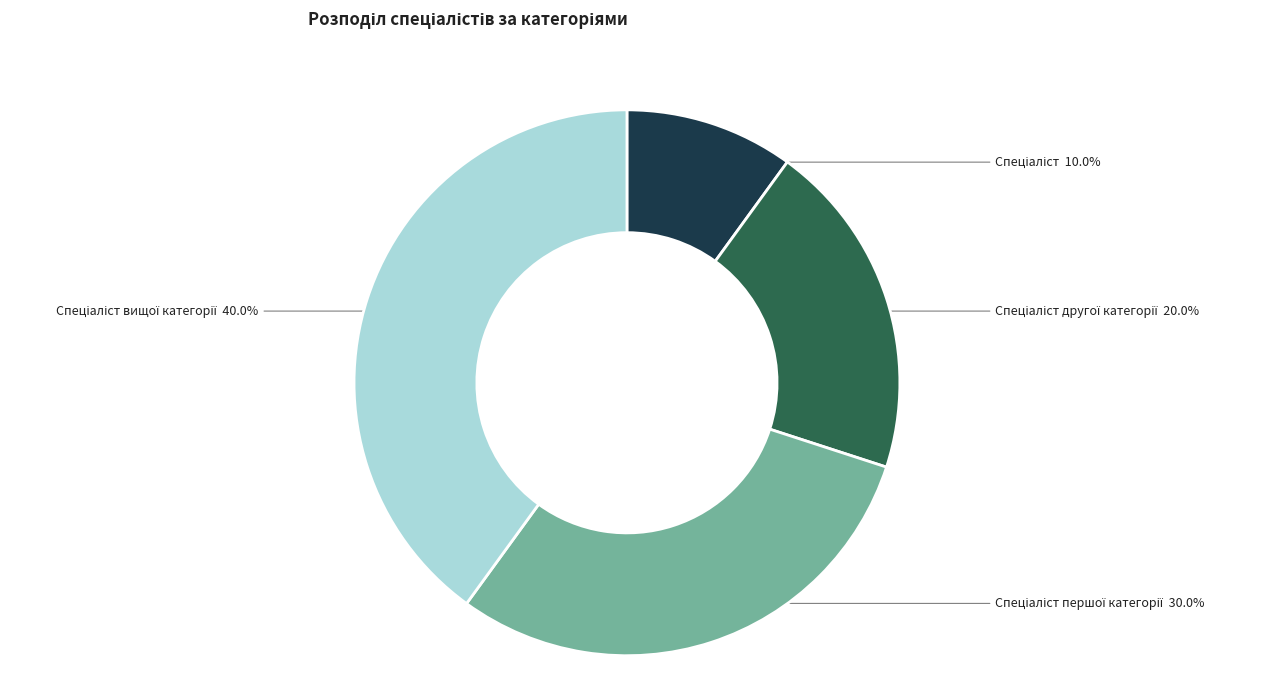

Is there any slice that represents more than half of the pie?

No